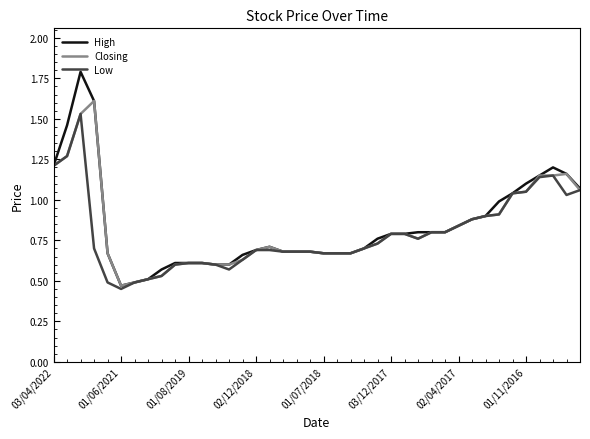

Which series has the largest range (max minus min)?

High